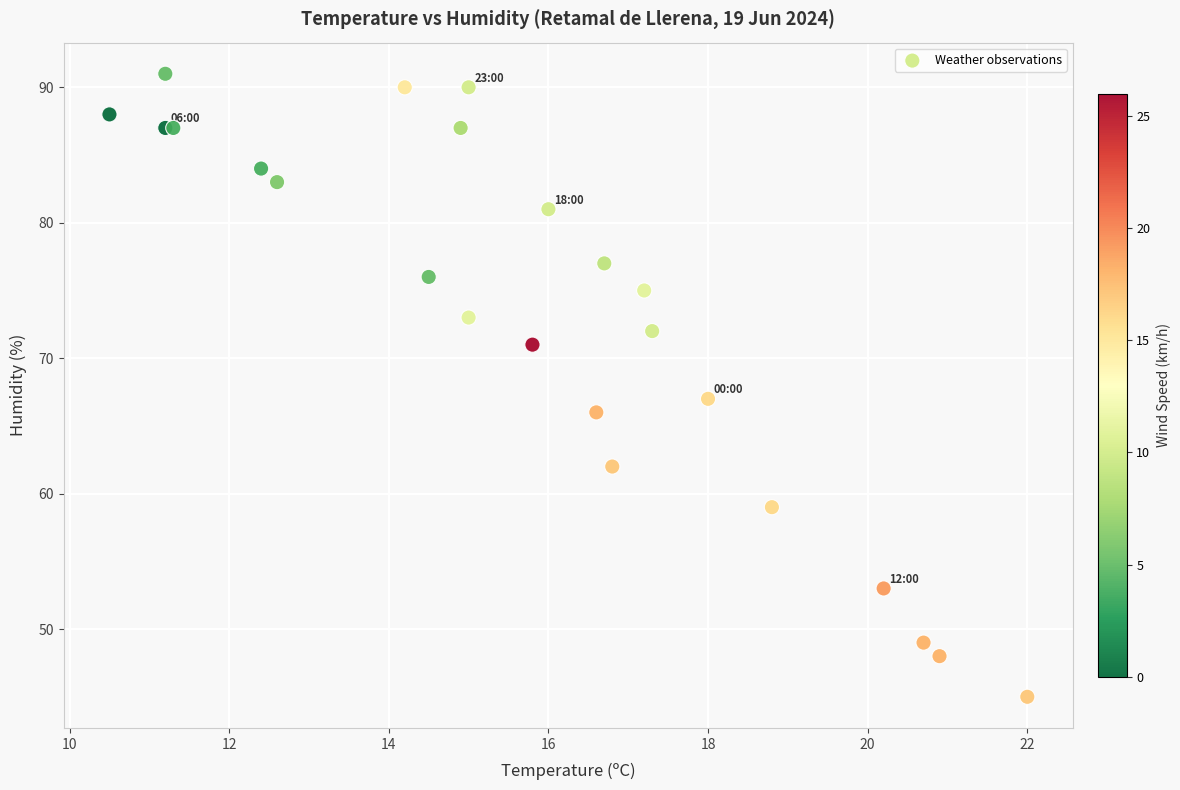

What Y value in the scatter plot is closest to 68?

67